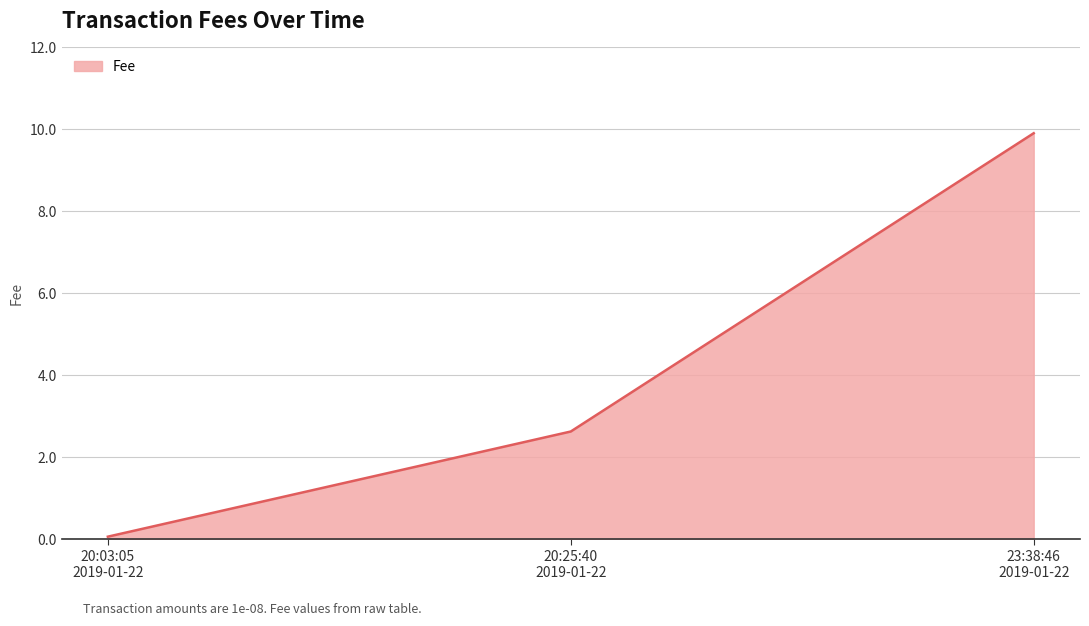

Reading right to left, transcribe all the data shown in this chart.

9.9	2.6	0.1